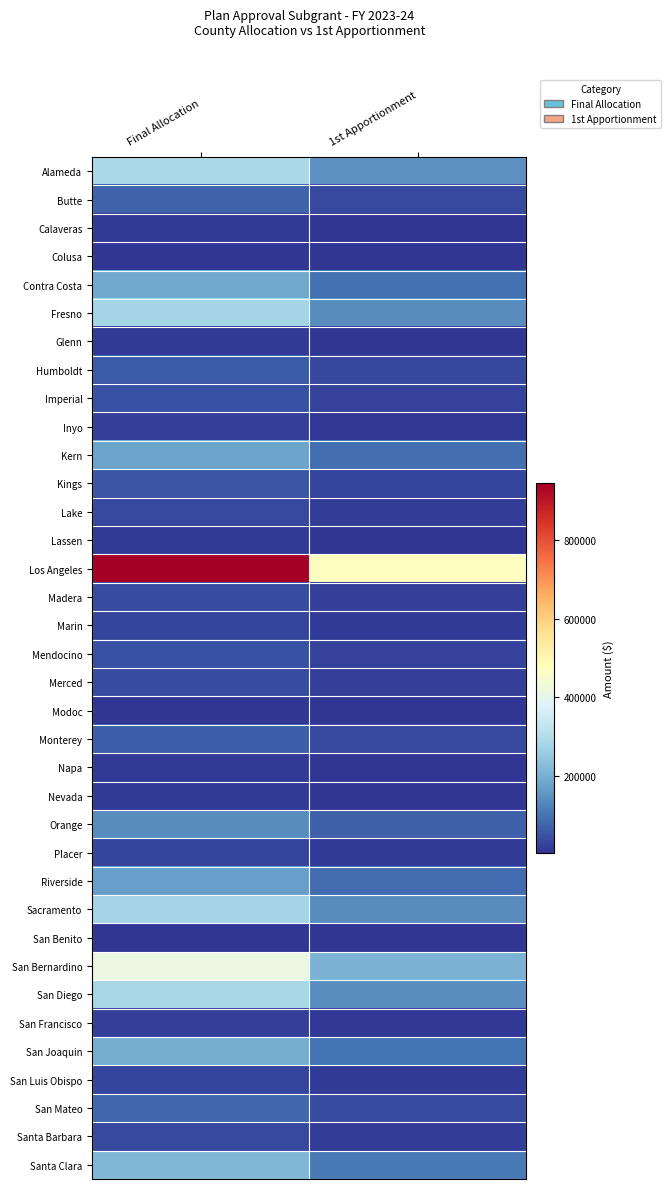

At which category is the sum across all series the highest?

Final Allocation